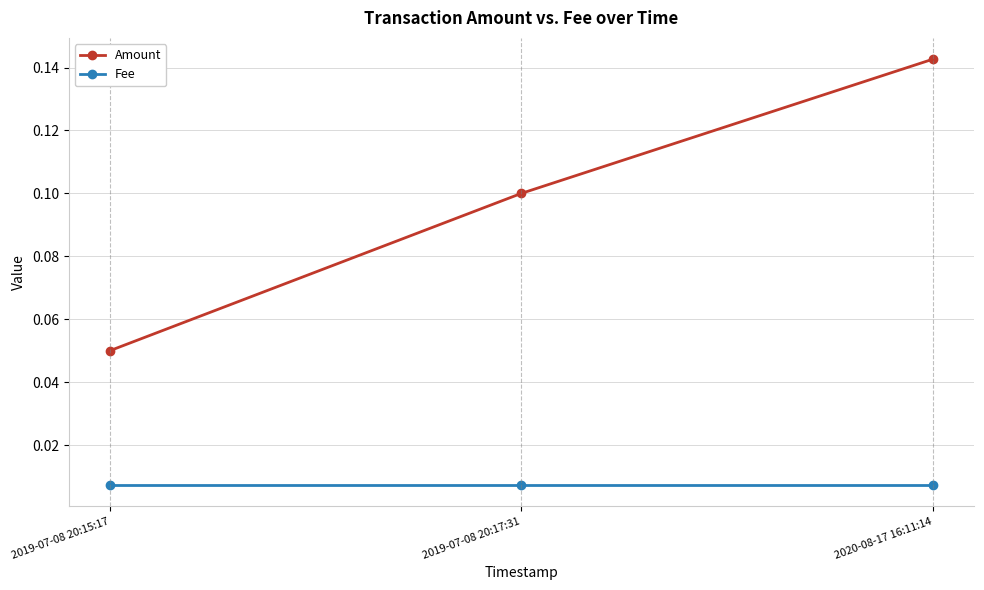

Which series has the widest spread of values?

Amount